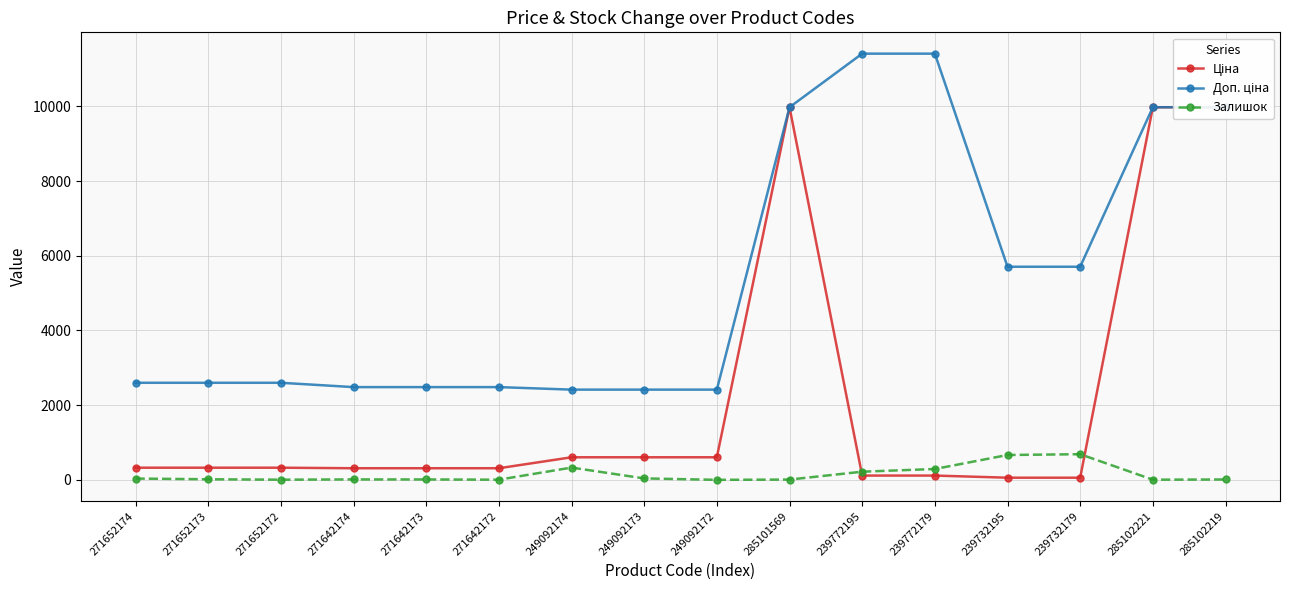

What are all the series names shown in the legend?

Ціна, Доп. ціна, Залишок